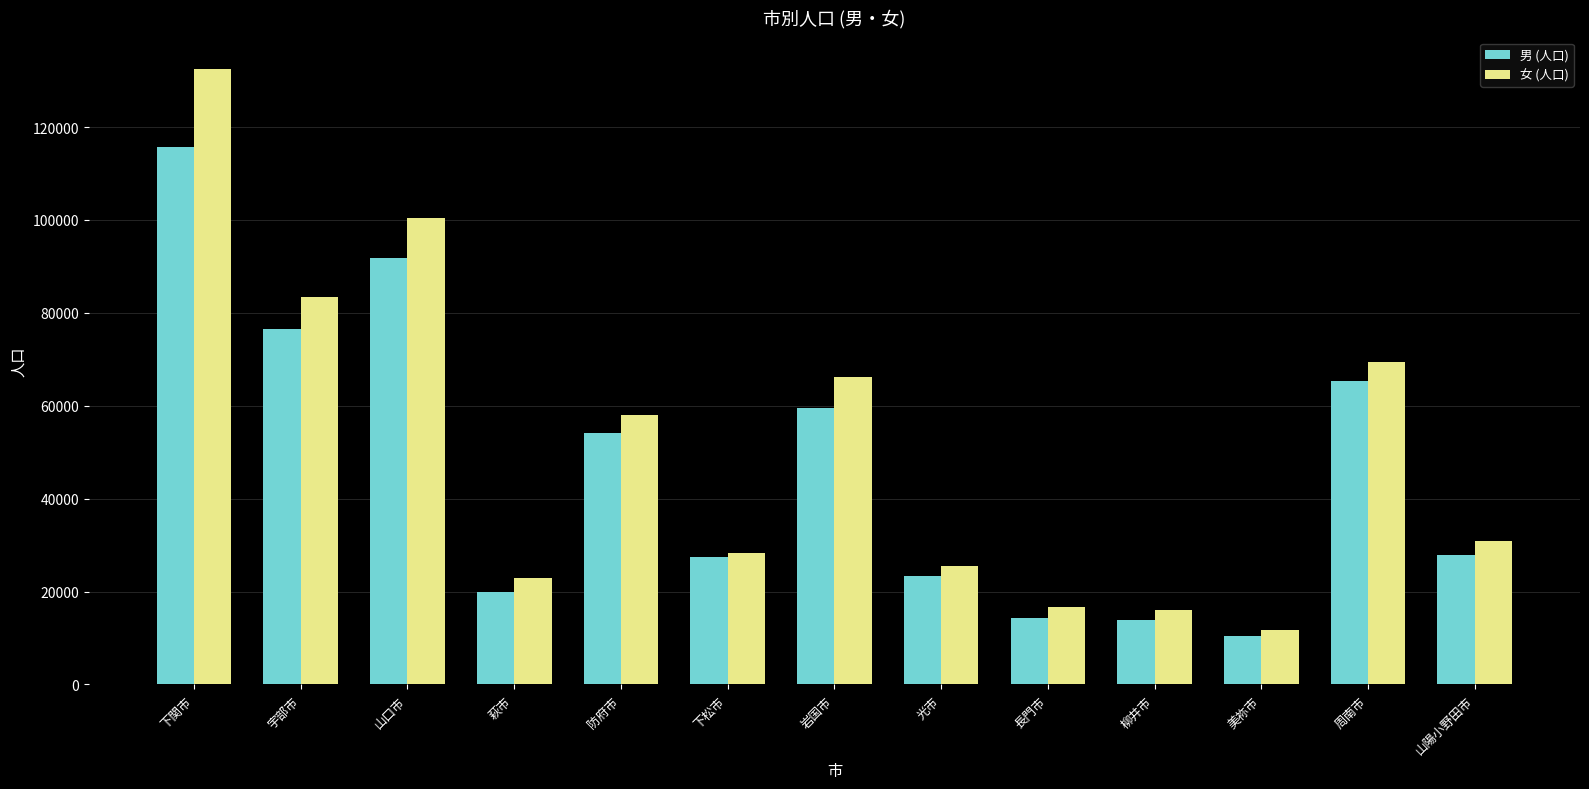

What is the label of the 7th bar from the right?

岩国市